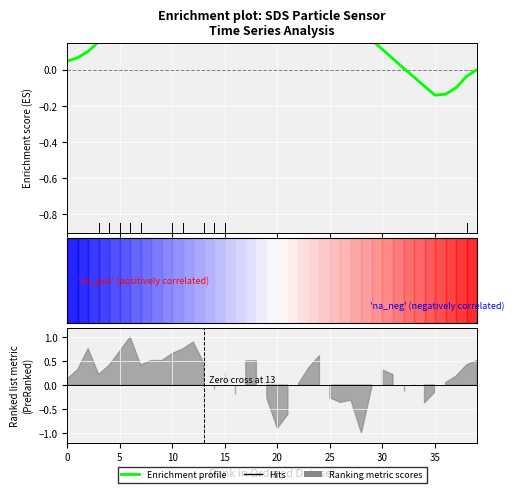

What is the smallest value displayed?

-0.1